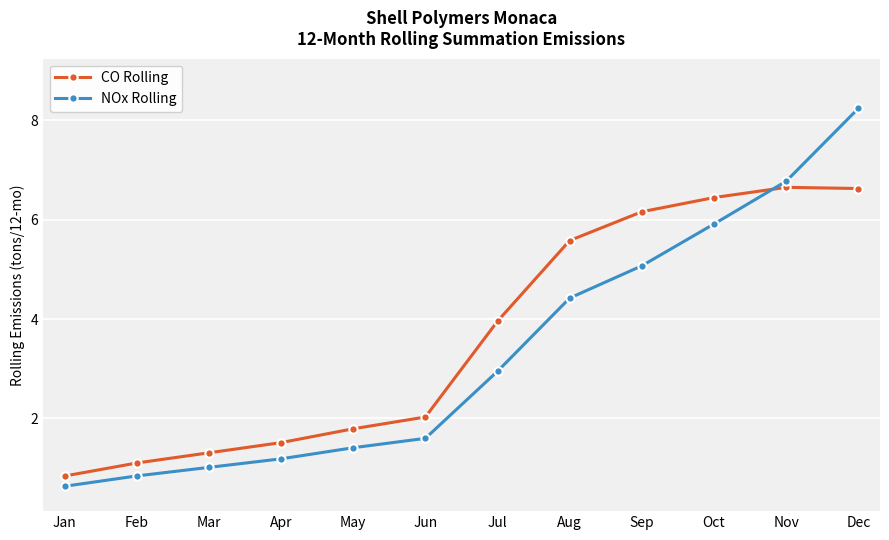

True or false: NOx Rolling has a value of 0.6 at Jan.

True